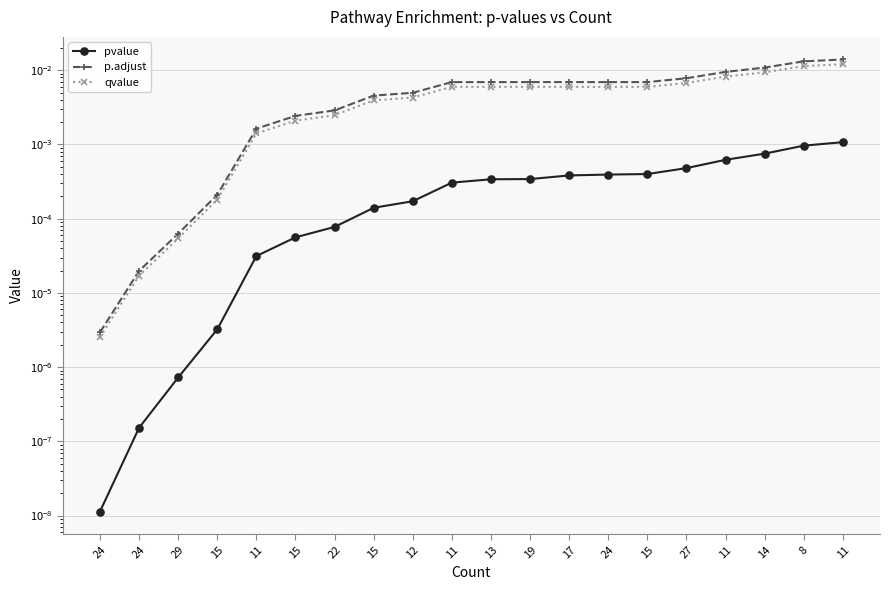

What is the label of the 13th point from the left?

17